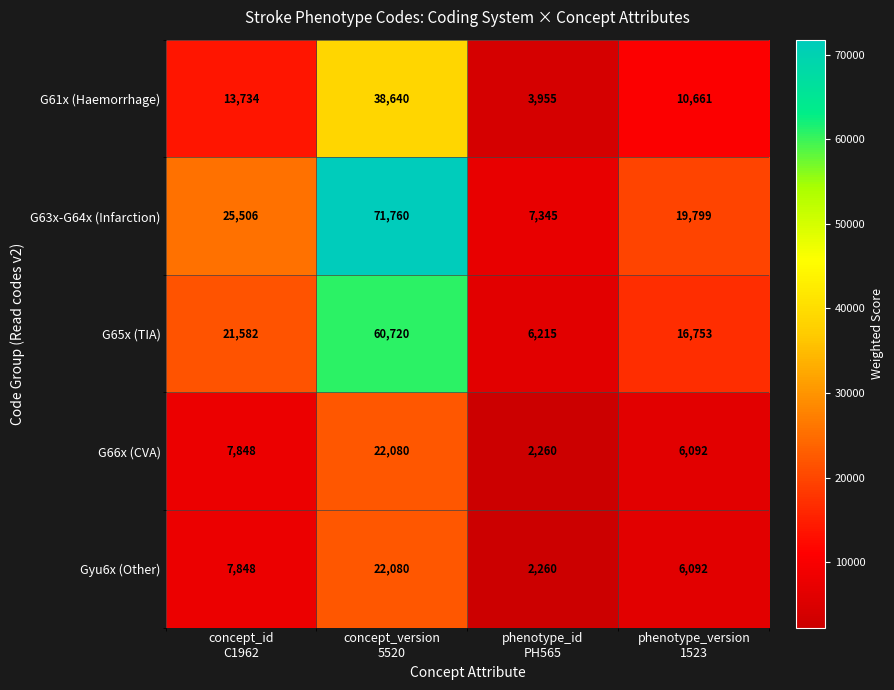

Reading left to right, extract all data points from this chart.

G61x (Haemorrhage): 13734	38640	3955	10661
G63x-G64x (Infarction): 25506	71760	7345	19799
G65x (TIA): 21582	60720	6215	16753
G66x (CVA): 7848	22080	2260	6092
Gyu6x (Other): 7848	22080	2260	6092